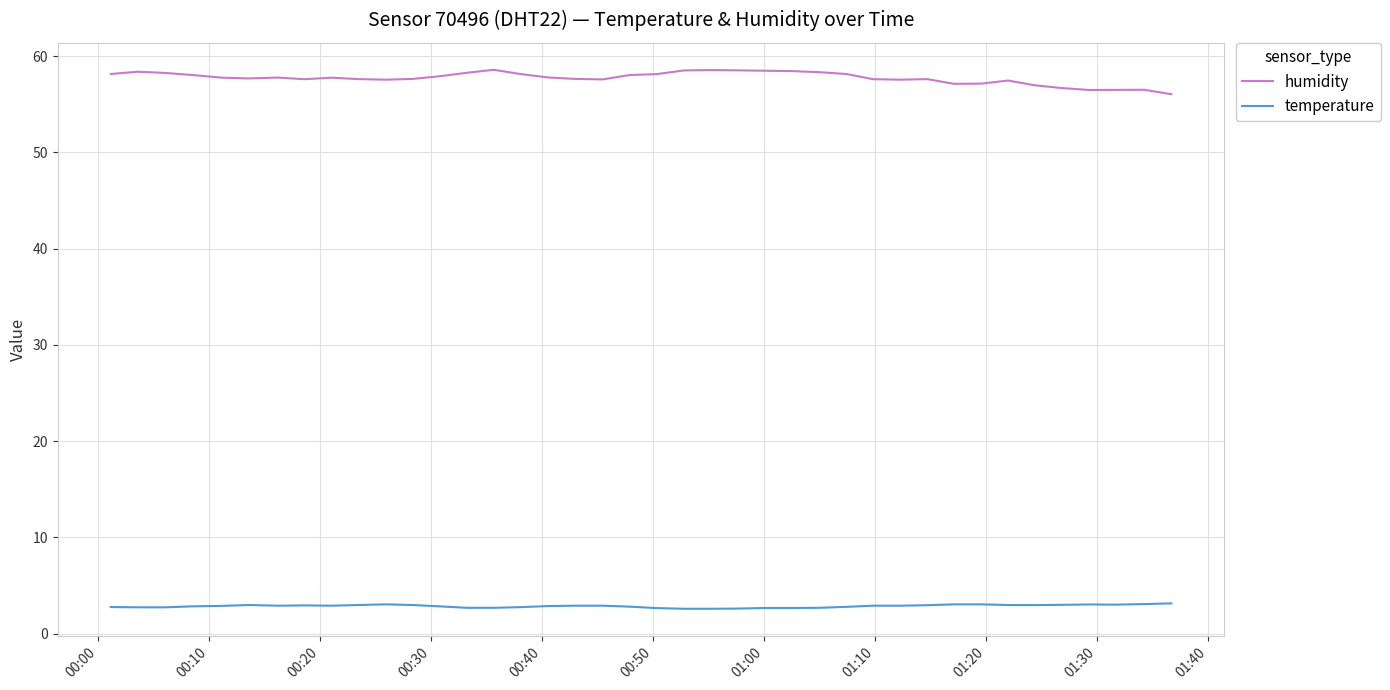

True or false: temperature and humidity intersect in this chart.

False